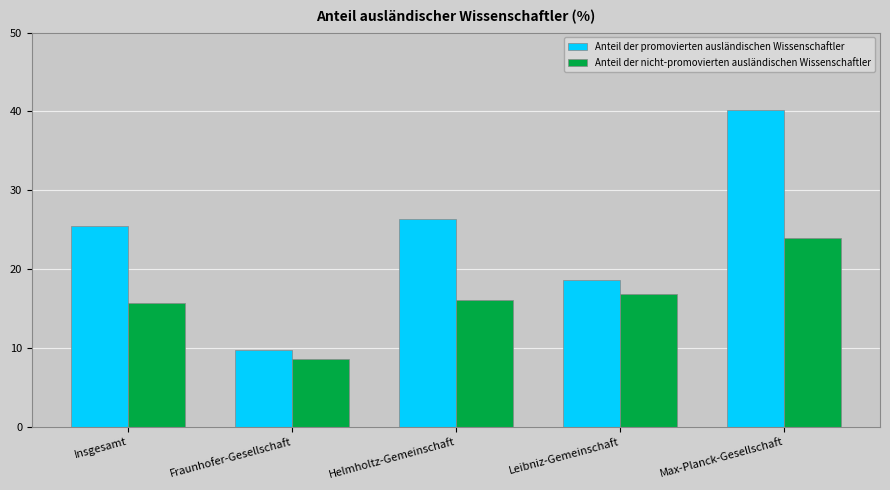

How many groups of bars are there?

5